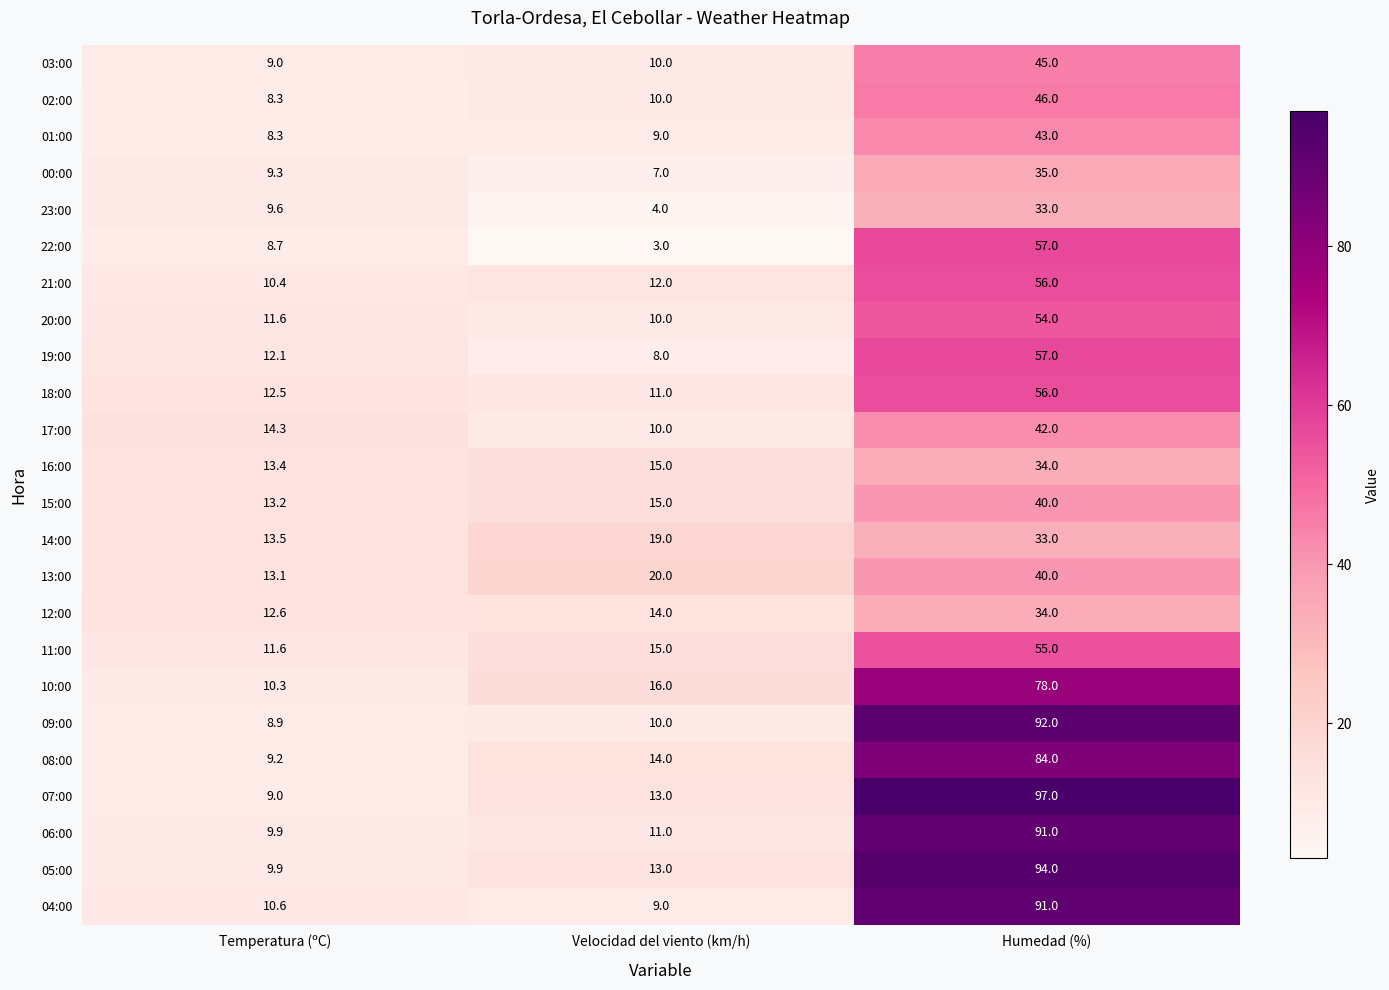

Where is 03:00 nearest to the value 27?

Velocidad del viento (km/h)